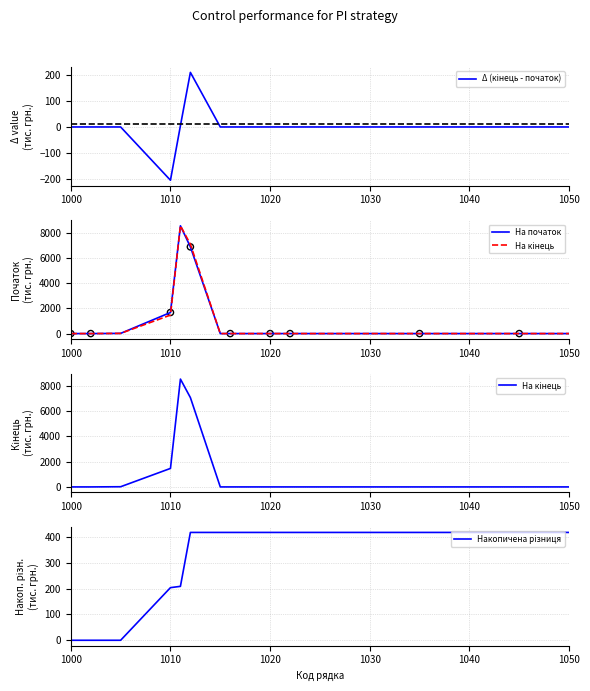

Which series has the largest total across all categories?

На кінець